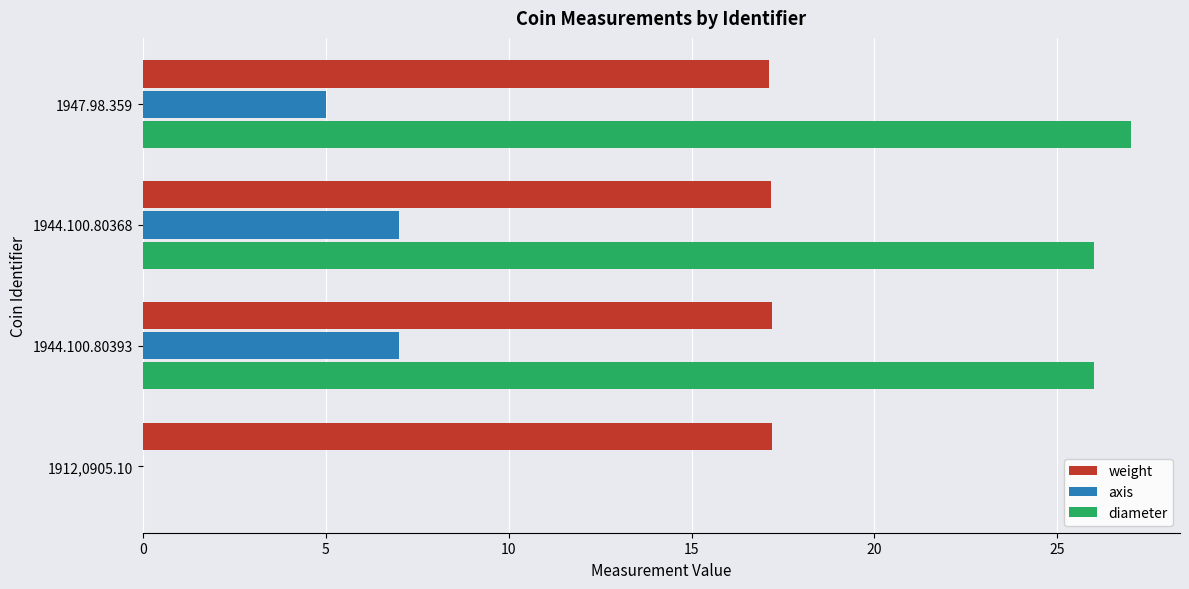

Which series has the largest total across all categories?

diameter